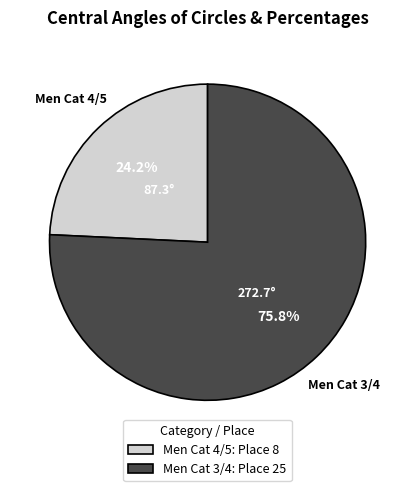

How many segments does this pie chart have?

2